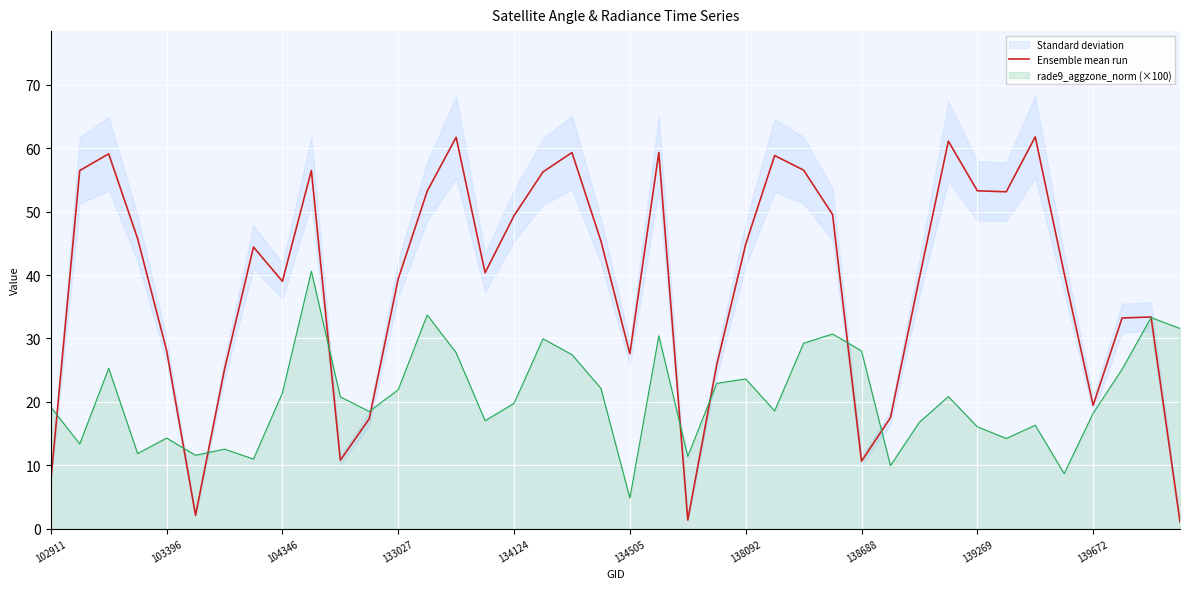

What is the average value?

38.6